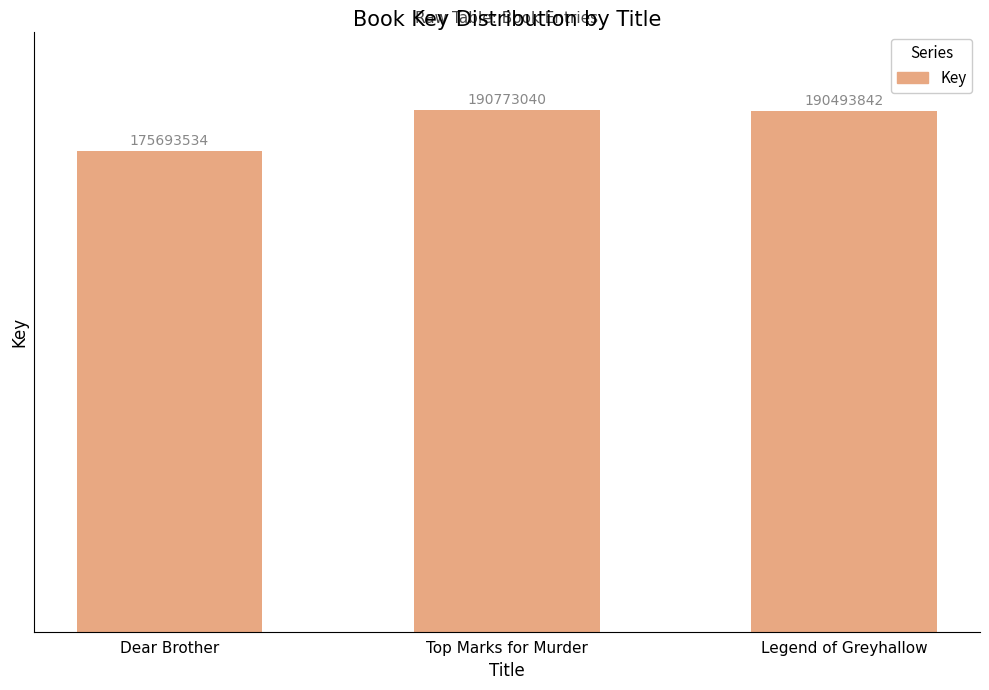

Reading left to right, extract all data points from this chart.

Dear Brother=175693534	Top Marks for Murder=190773040	Legend of Greyhallow=190493842